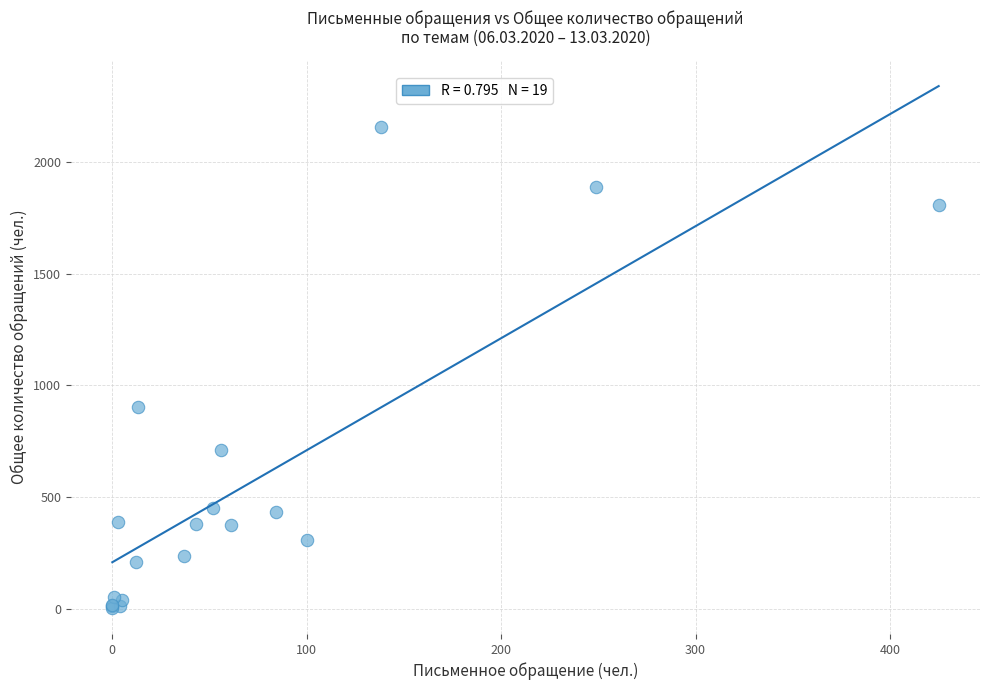

What Y value in the scatter plot is closest to 1080?

902